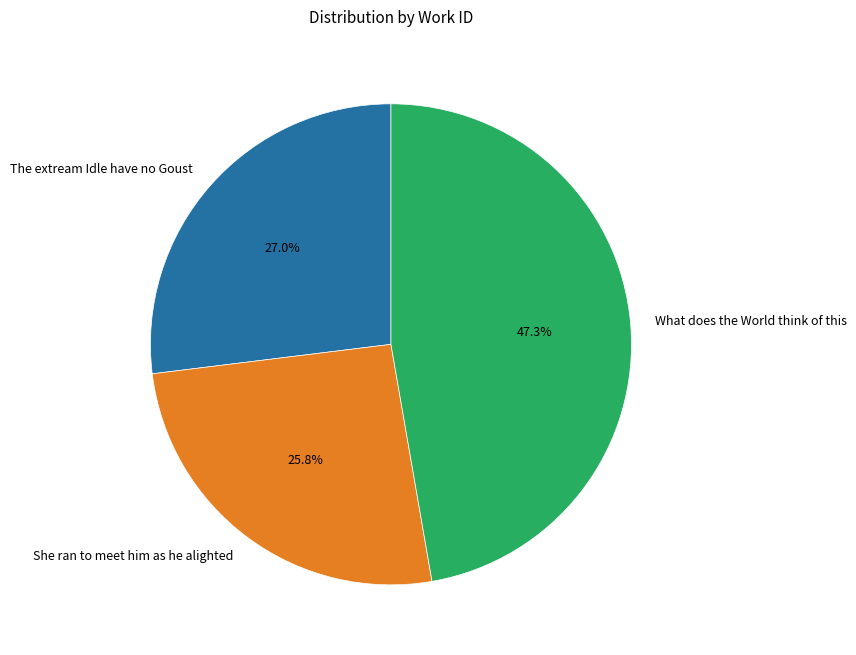

Which slice is the largest?

What does the World think of this